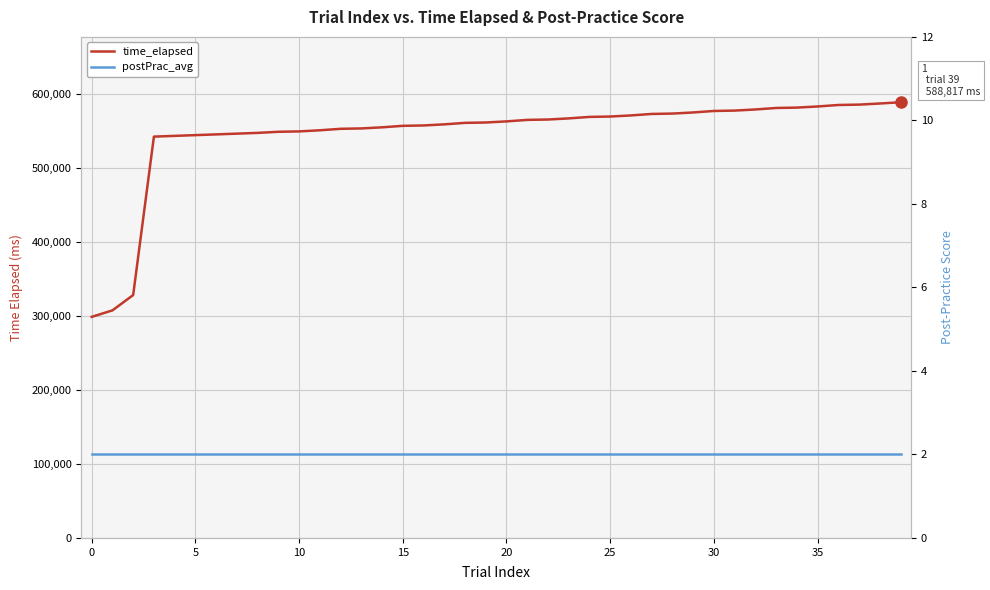

What is the label of the 7th point from the right?

33